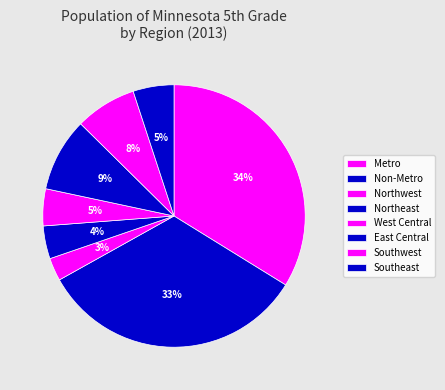

What percentage is NOT represented by Non-Metro?

66.9%